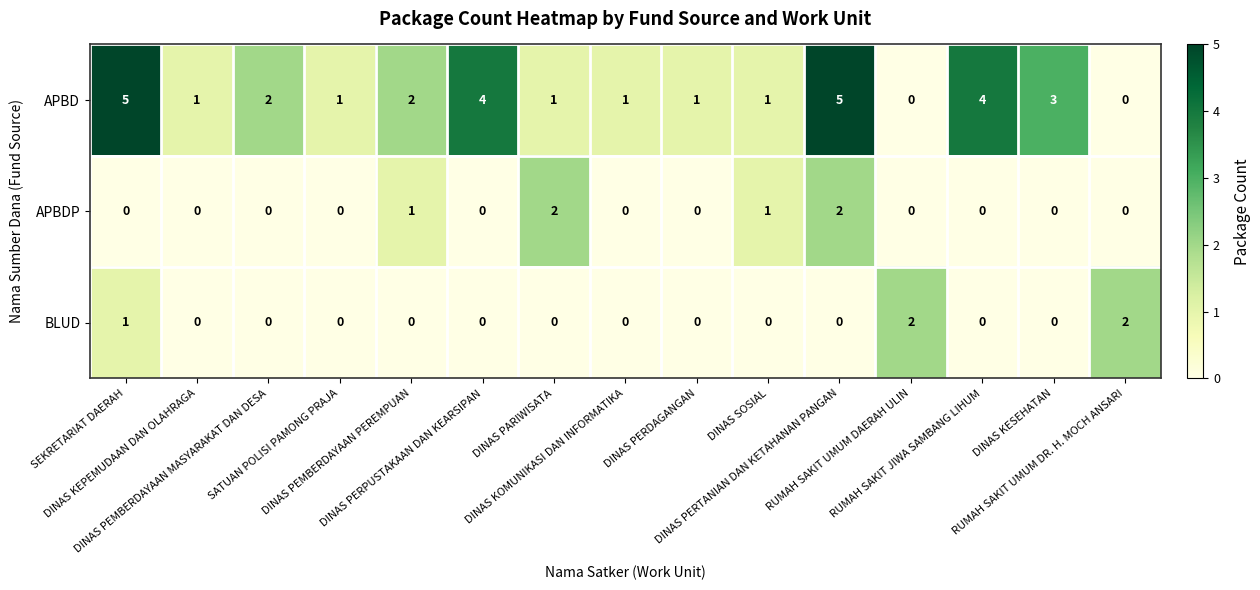

Which series has the largest total across all categories?

APBD